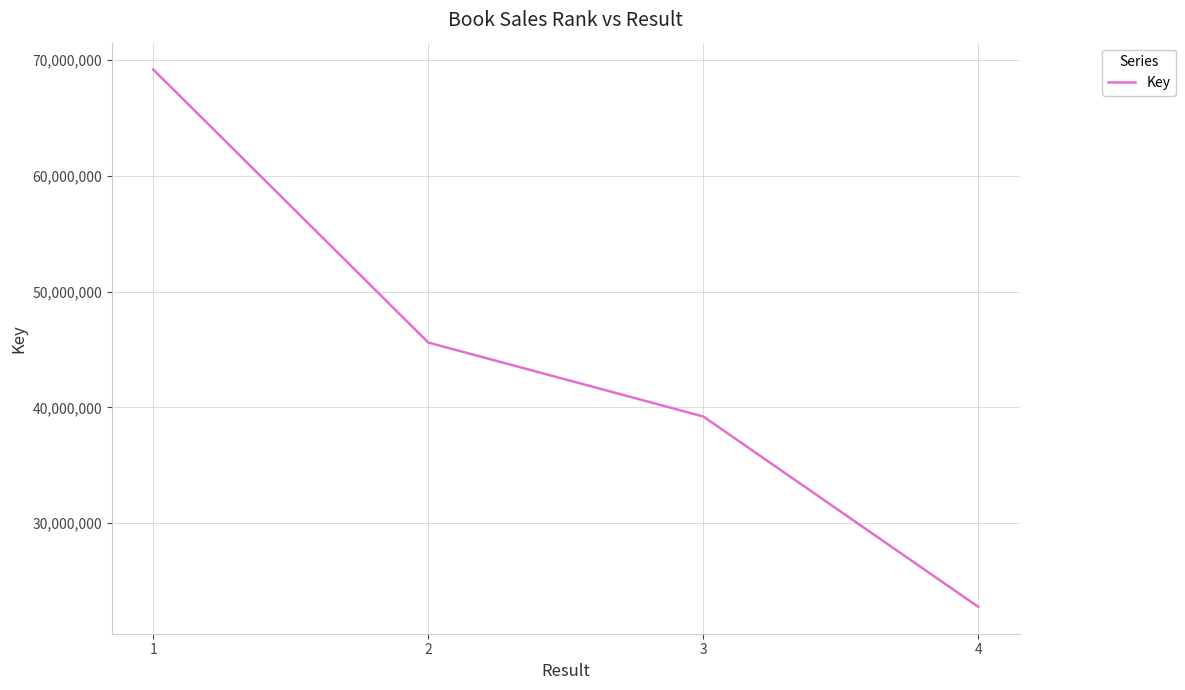

Rank the categories by value from lowest to highest.

4, 3, 2, 1